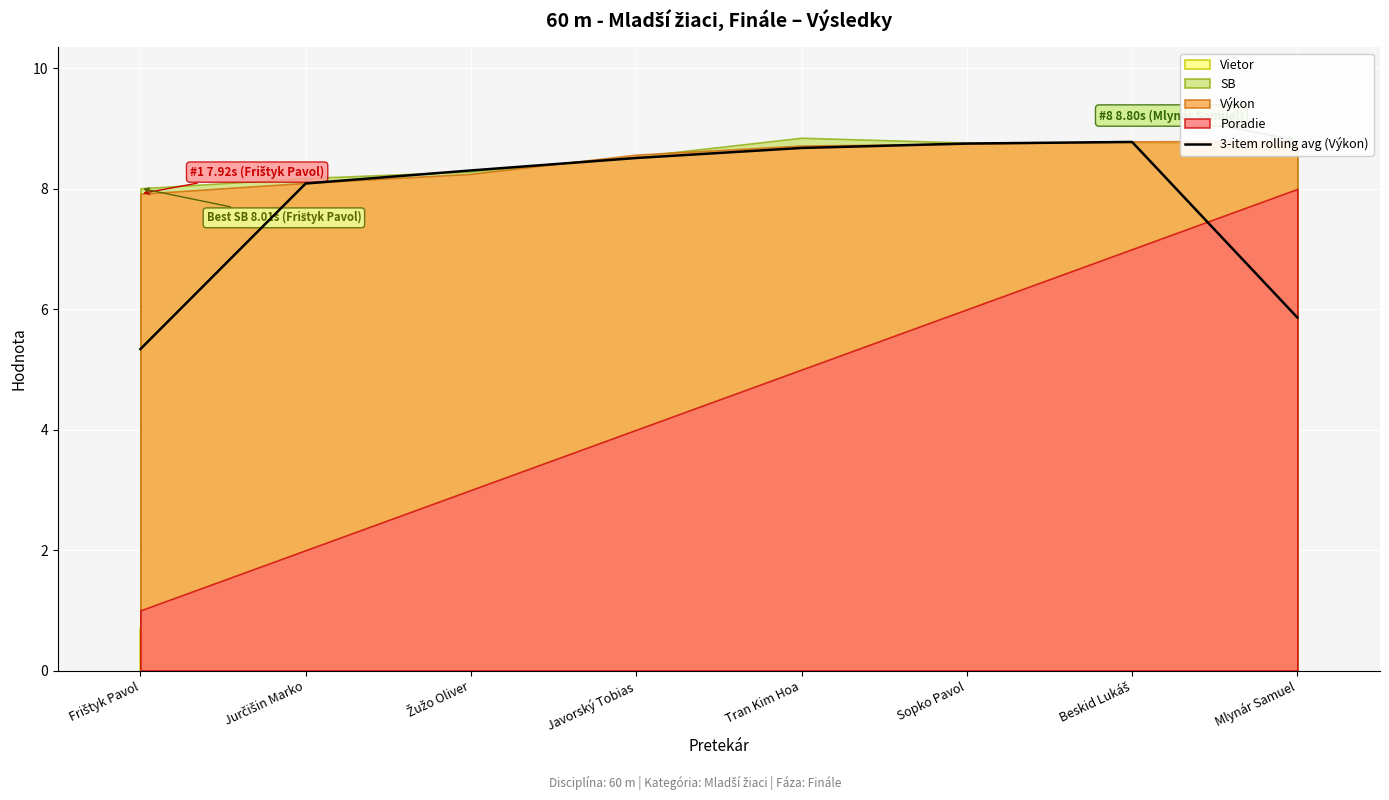

Rank the categories by value from highest to lowest.

Beskid Lukáš, Sopko Pavol, Tran Kim Hoa, Javorský Tobias, Žužo Oliver, Jurčišin Marko, Mlynár Samuel, Frištyk Pavol